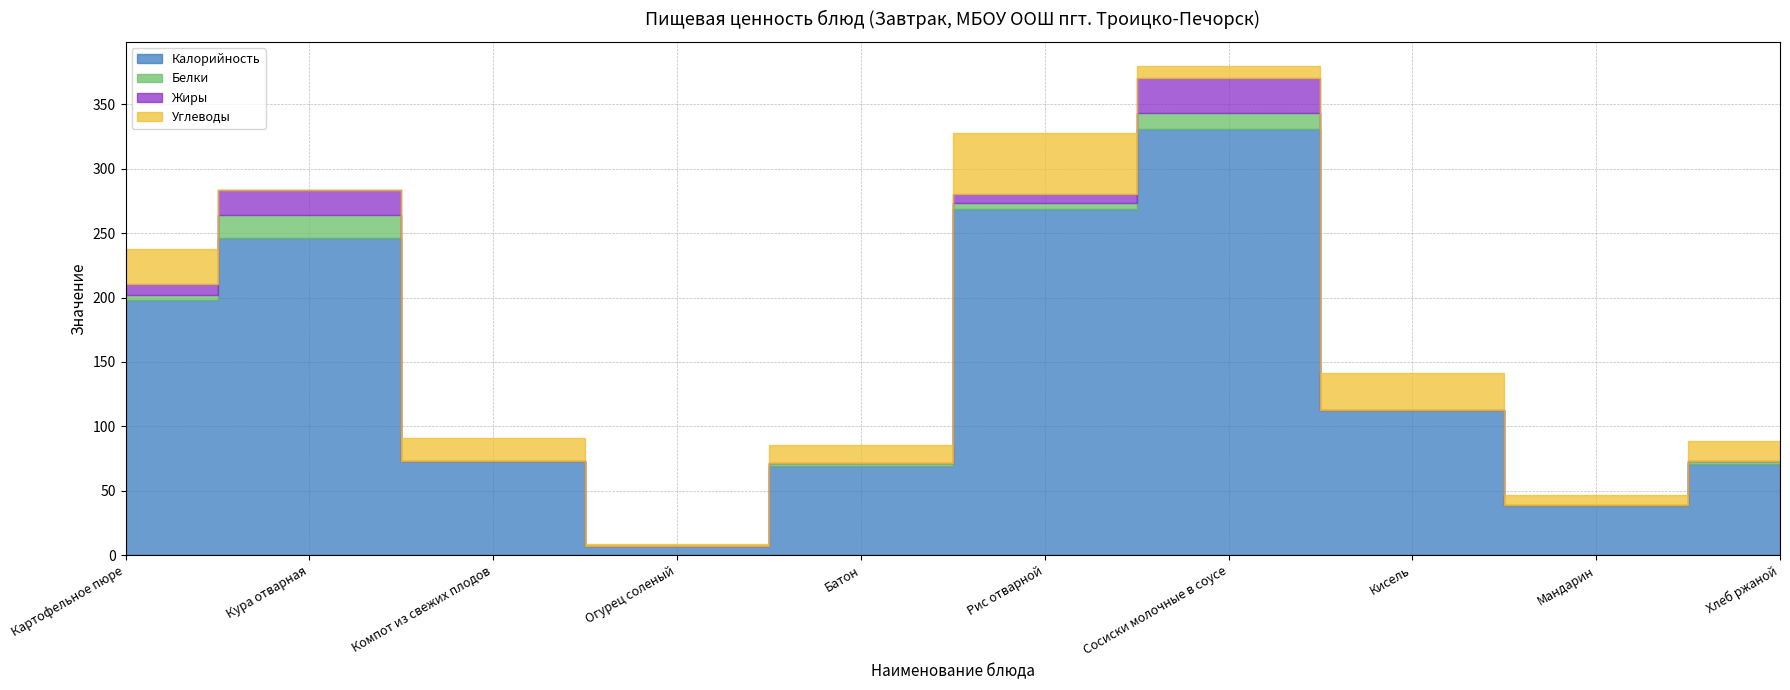

At which label is Калорийность closest to 169?

Картофельное пюре